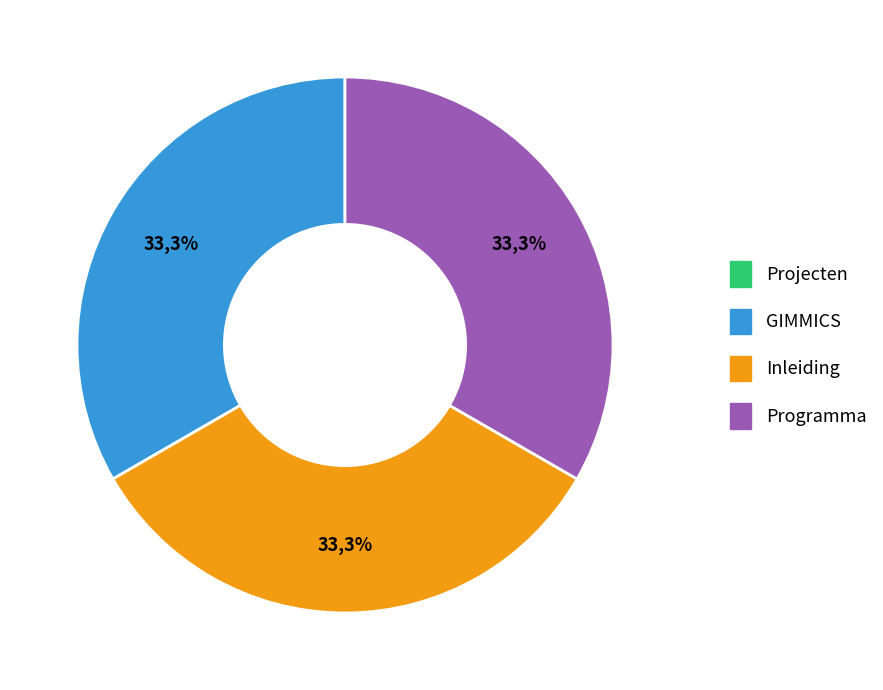

What is the total percentage of Programma and GIMMICS?

66.7%